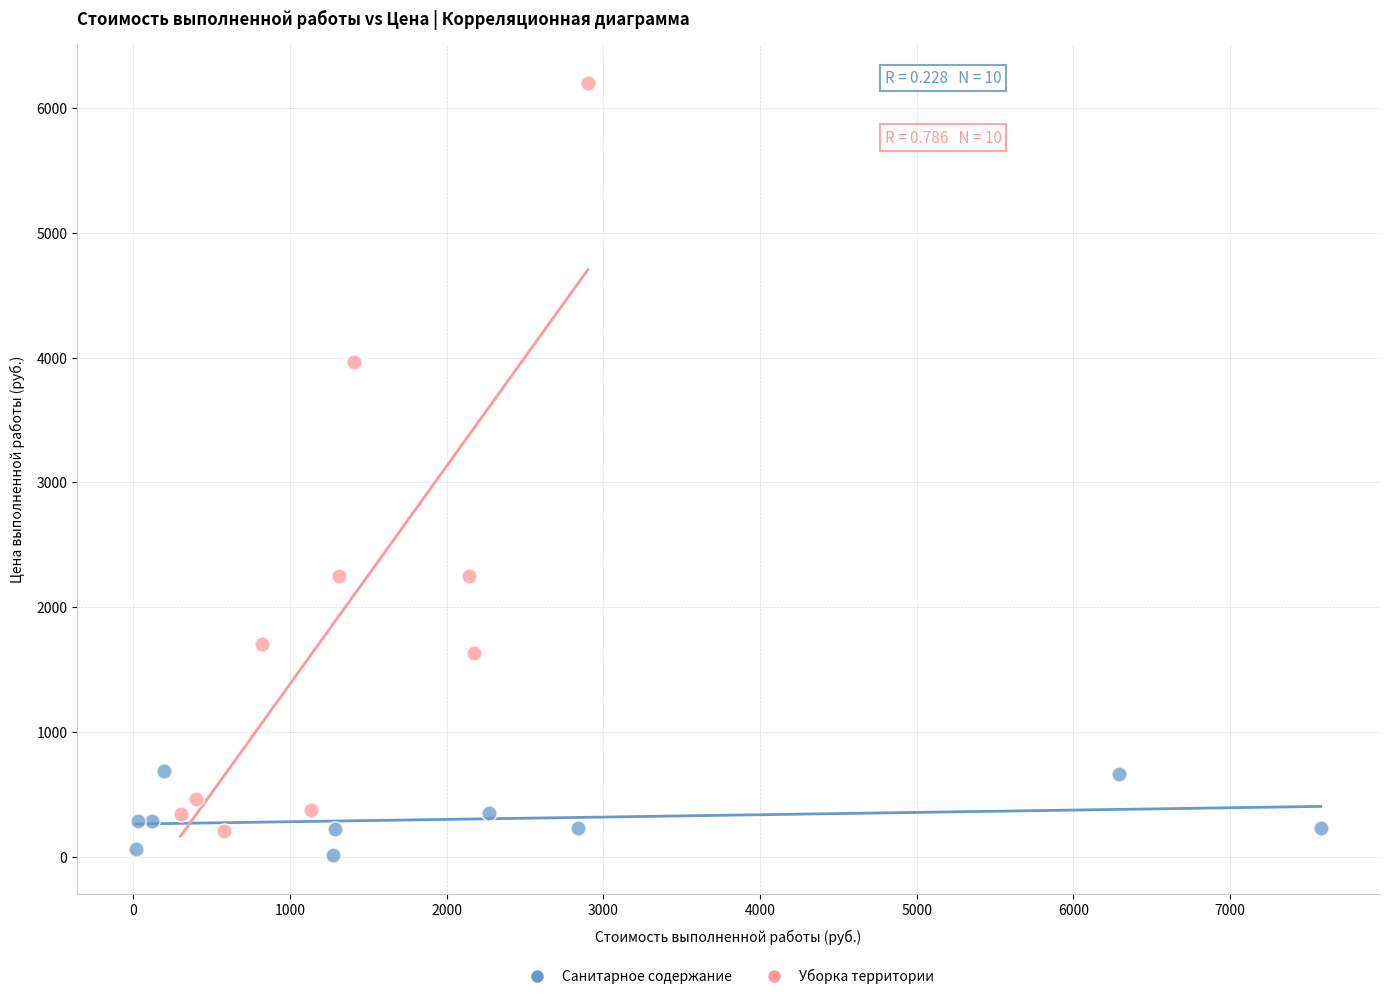

Which series reaches the maximum Y coordinate?

Уборка территории